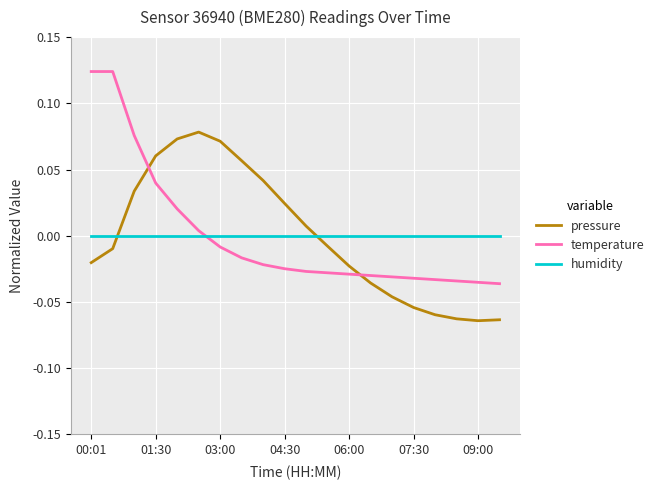

True or false: temperature and pressure intersect in this chart.

True